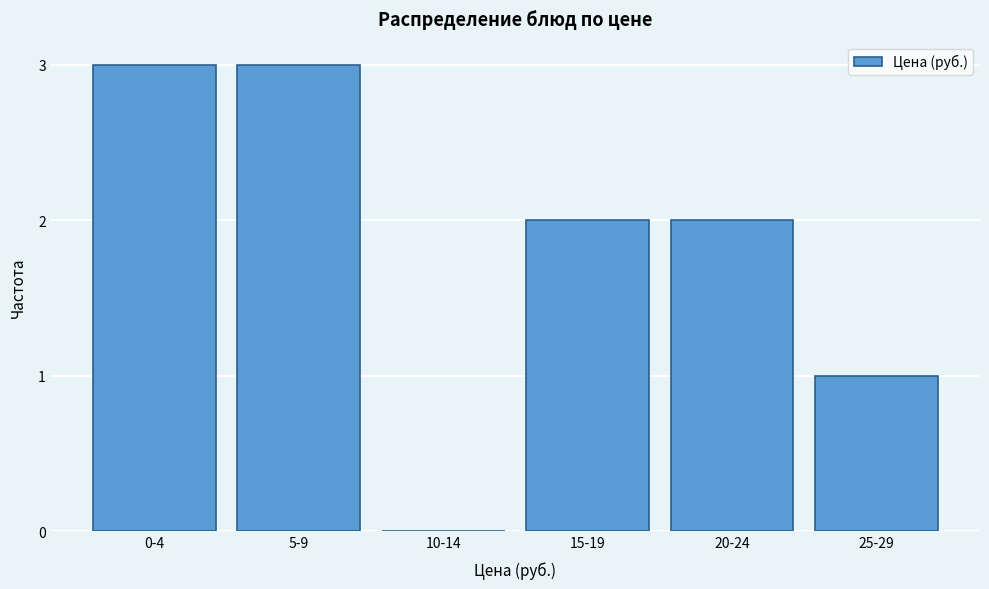

Reading right to left, extract all data points from this chart.

25-29=1	20-24=2	15-19=2	10-14=0	5-9=3	0-4=3